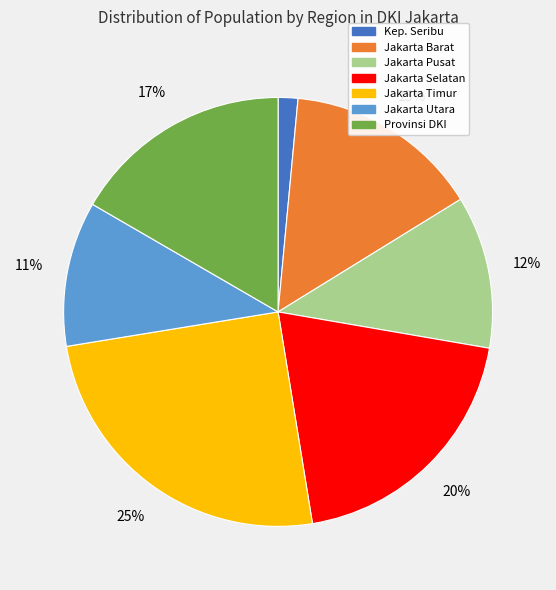

Count the number of slices in the pie.

7